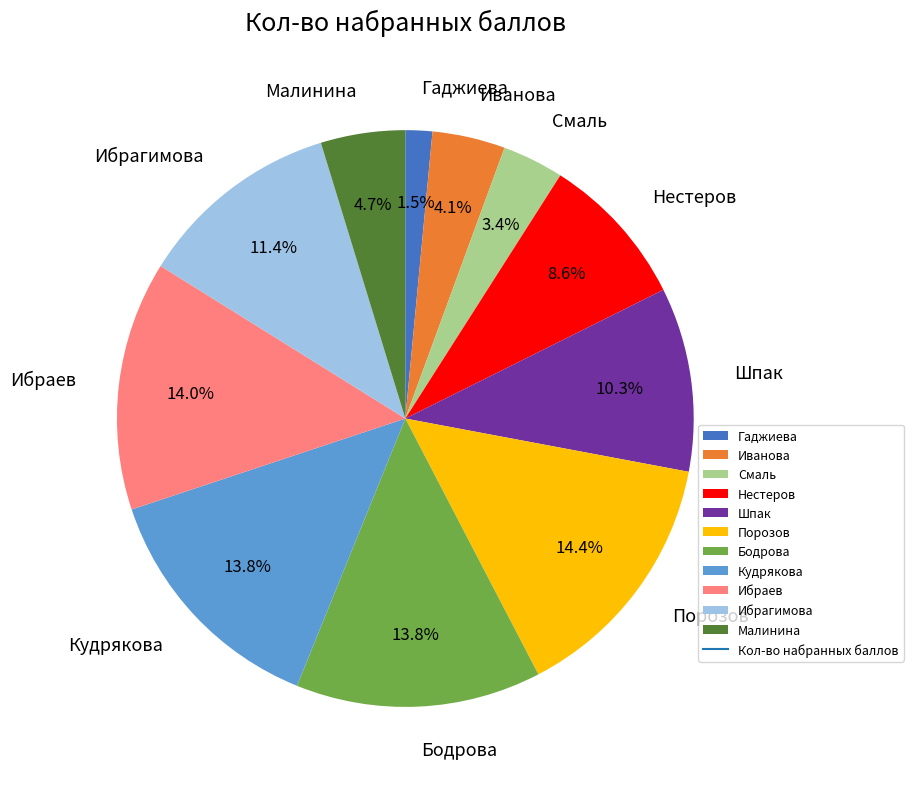

How much of the chart is everything except Гаджиева?

98.5%